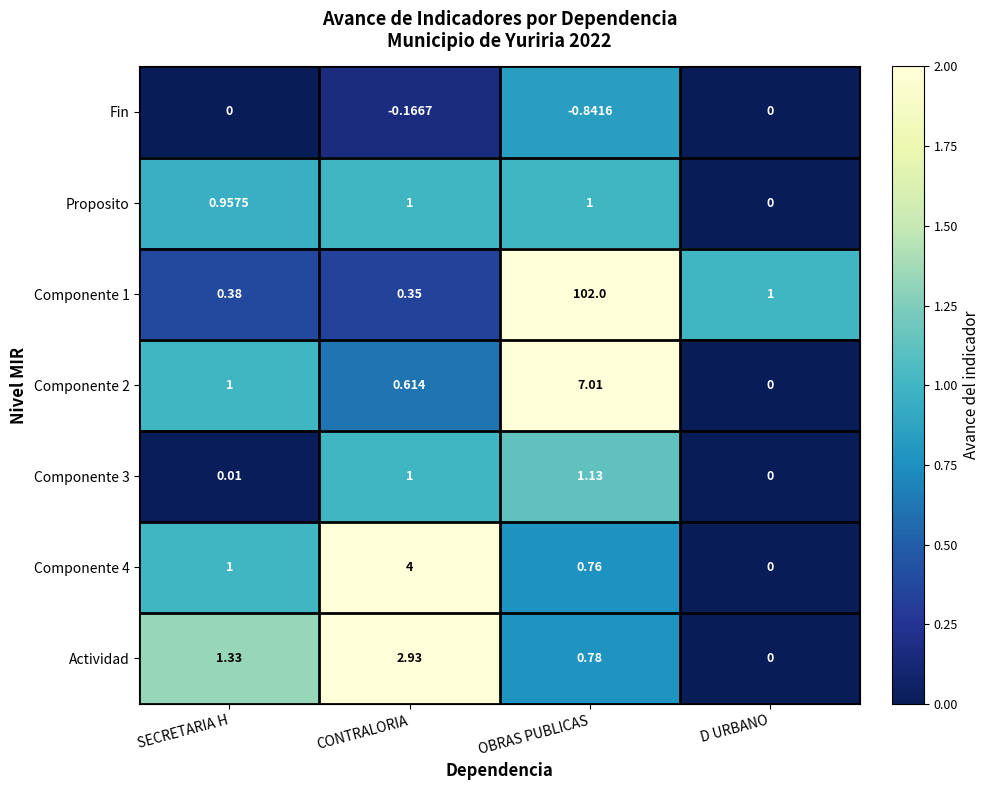

Which series has the largest total across all categories?

Componente 1